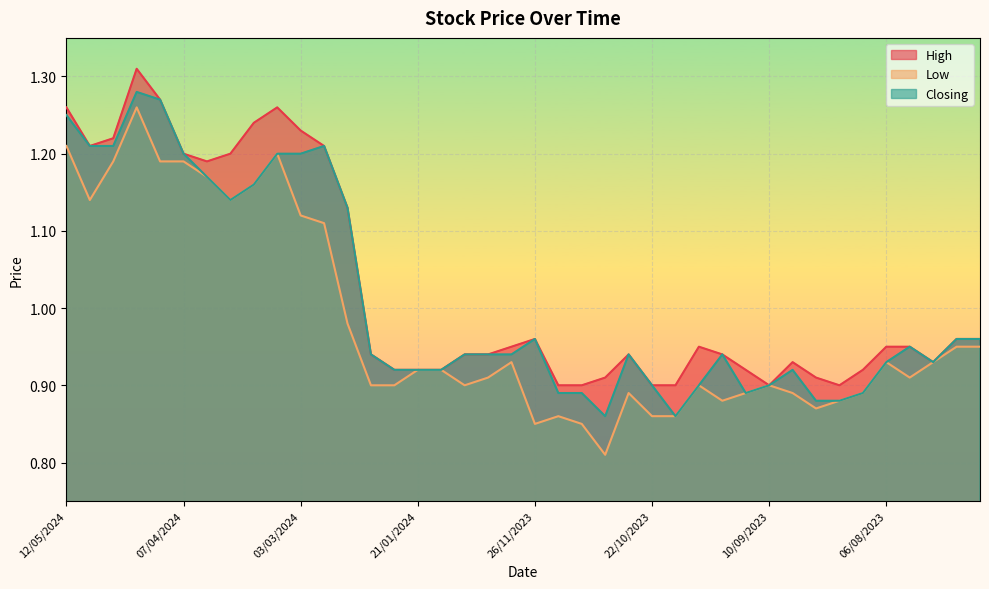

What are all the series names shown in the legend?

High, Low, Closing